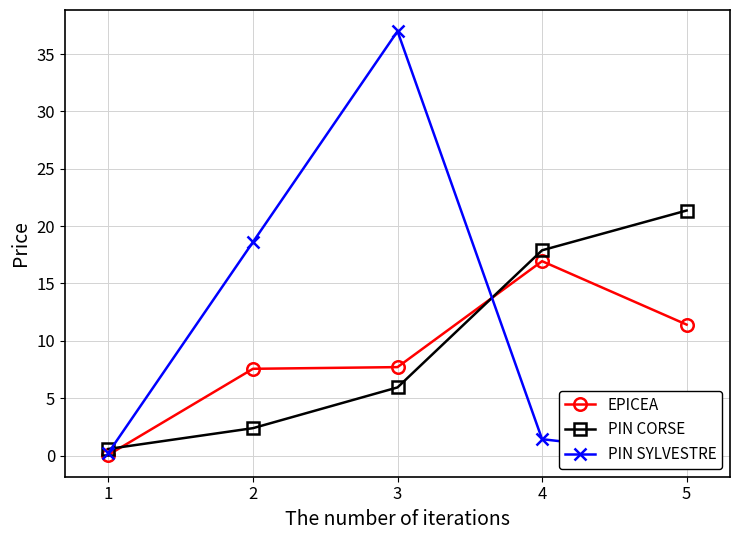

At which category is the sum across all series the highest?

3